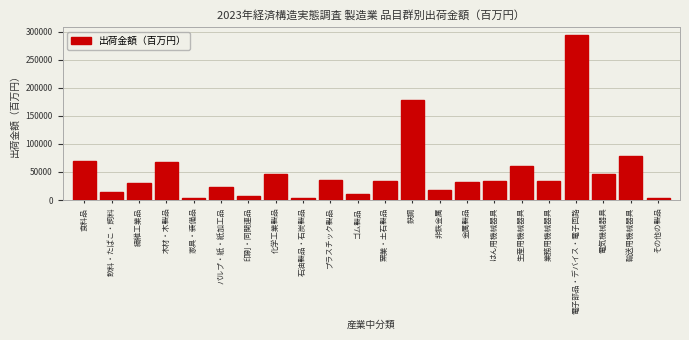

Where is the data nearest to the value 148086?

鉄鋼